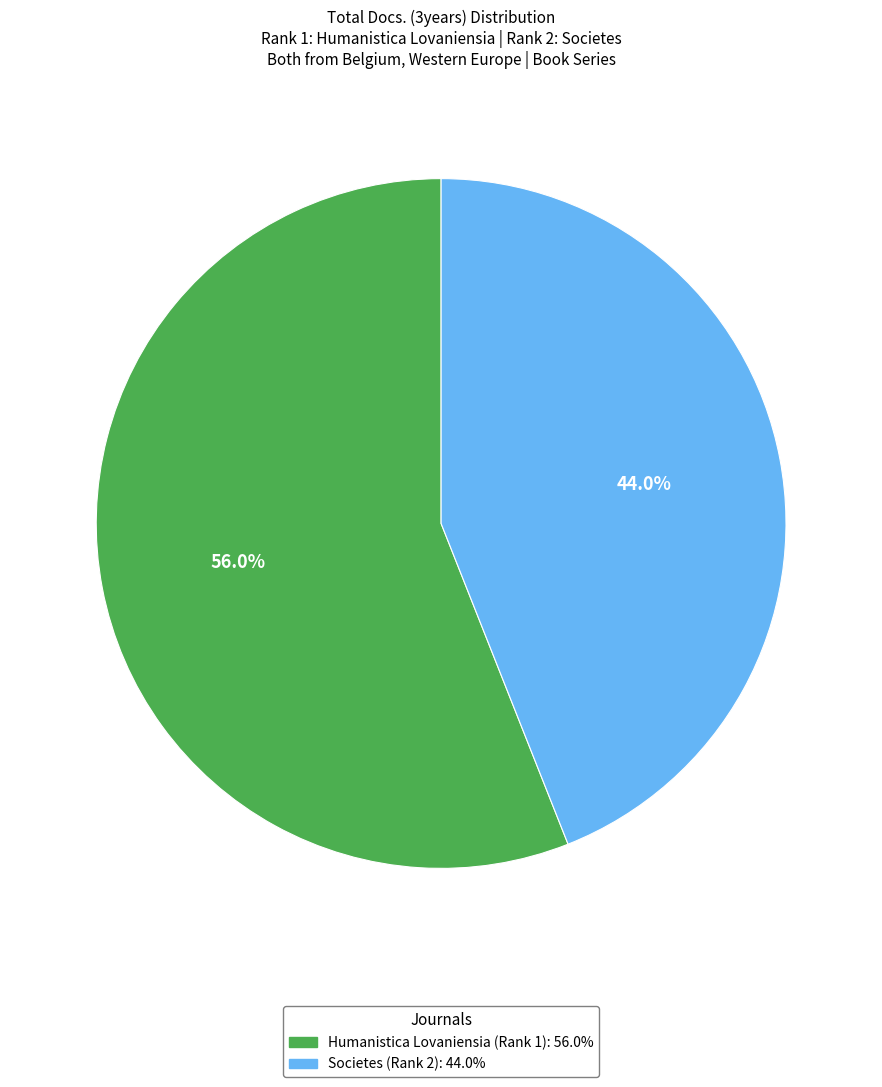

What is the ratio of the value at Societes (Rank 2) to the value at Humanistica Lovaniensia (Rank 1)?

0.8